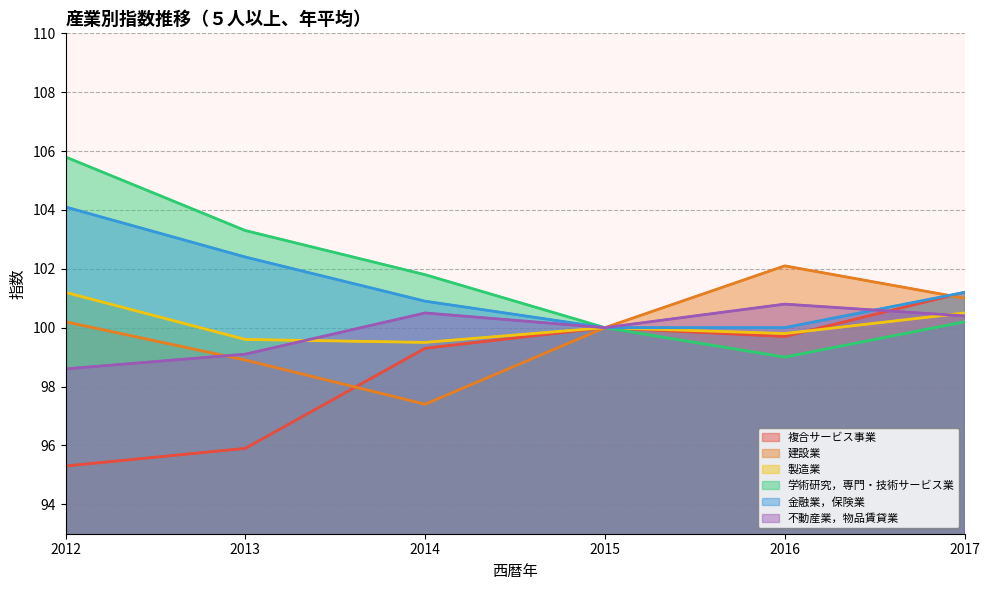

What is the value of the 不動産業，物品賃貸業 point at the 4th from the left?

100.0